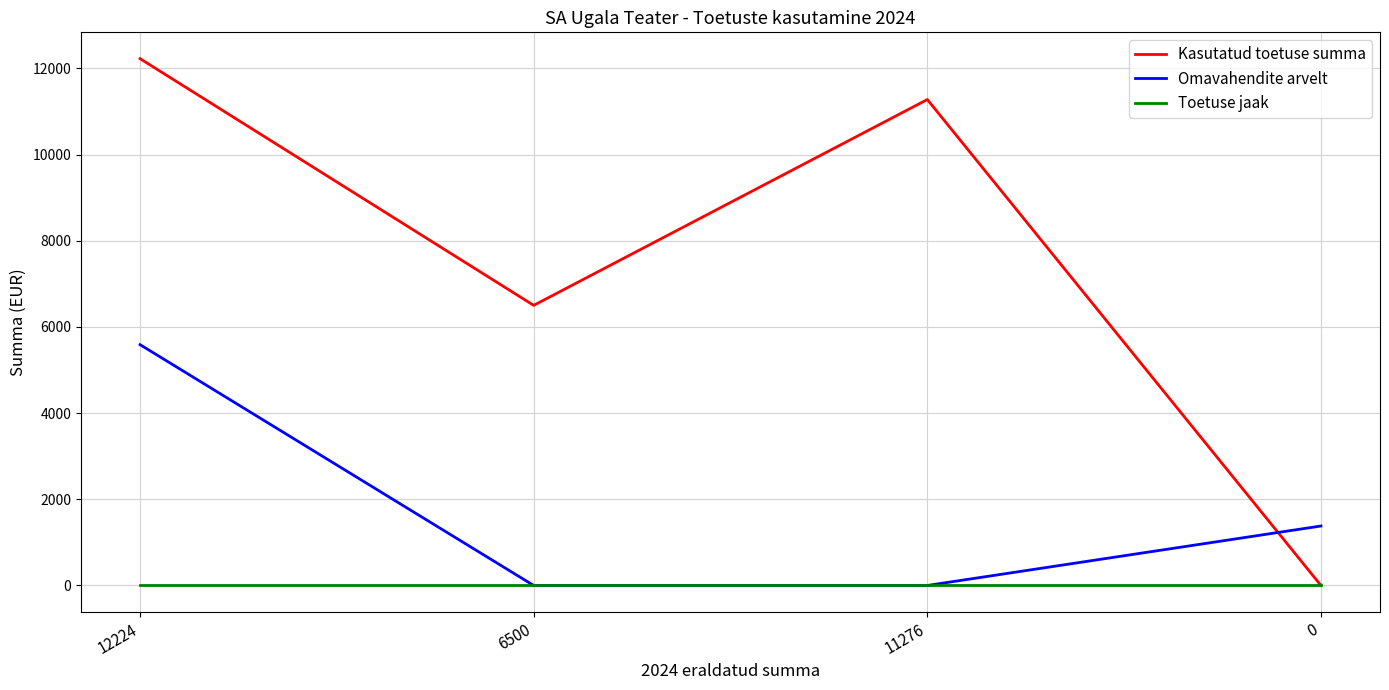

Rank the categories by Kasutatud toetuse summa value from lowest to highest.

0, 6500, 11276, 12224